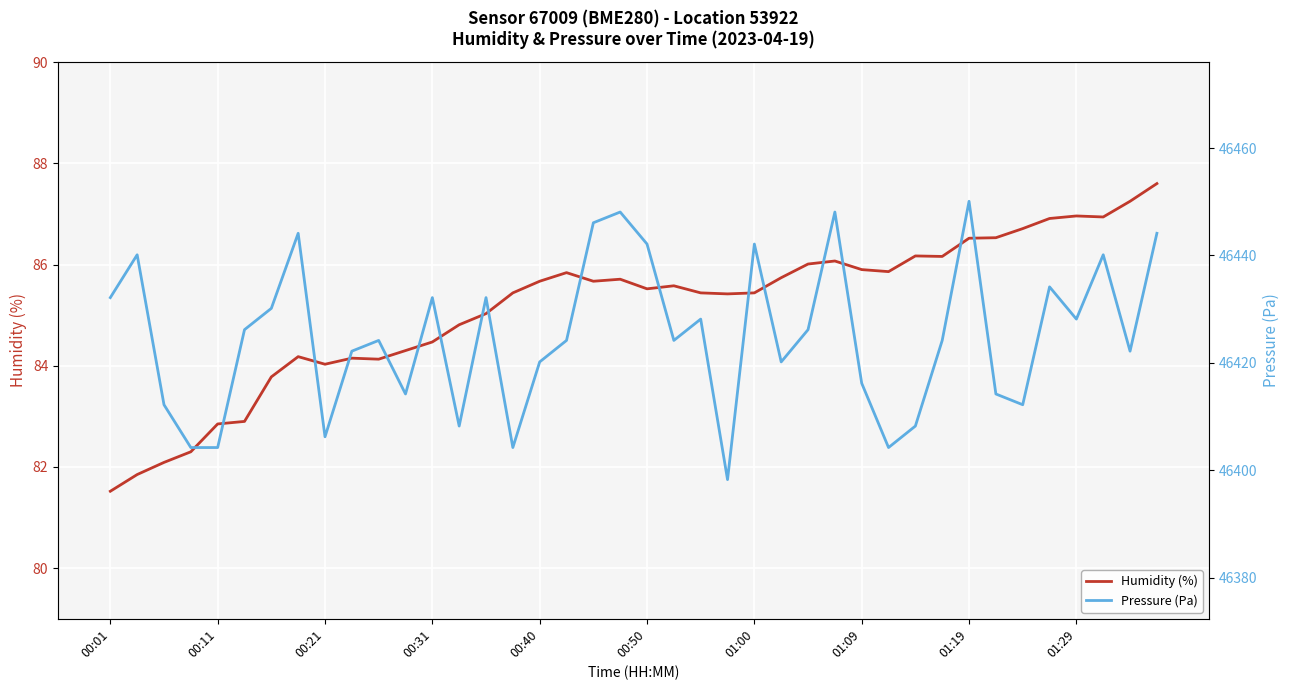

Which category has the lowest value in the Humidity (%) series?

00:01